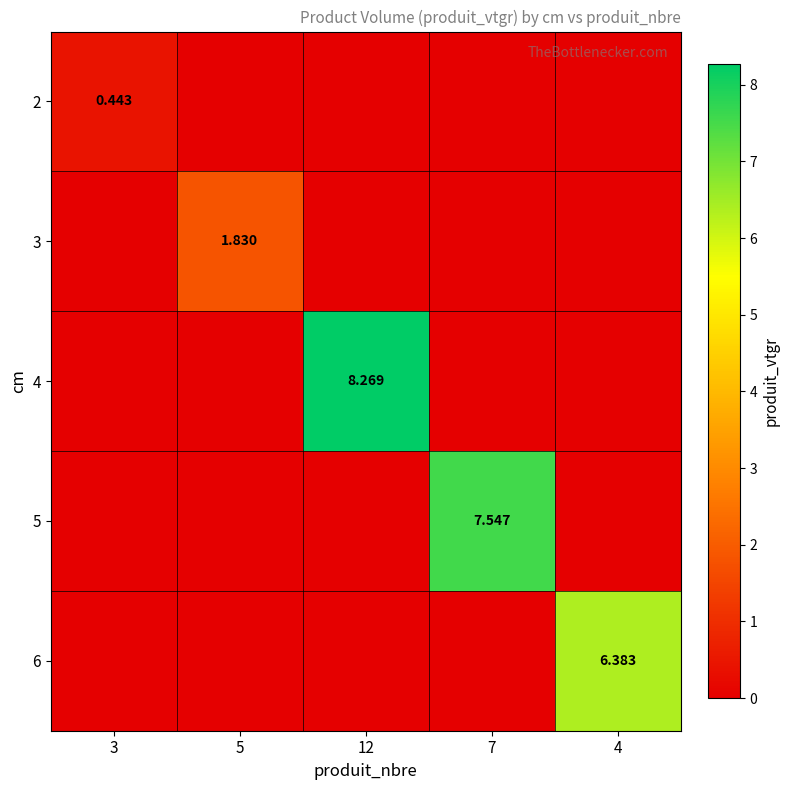

How many values in 4 are above zero?

1